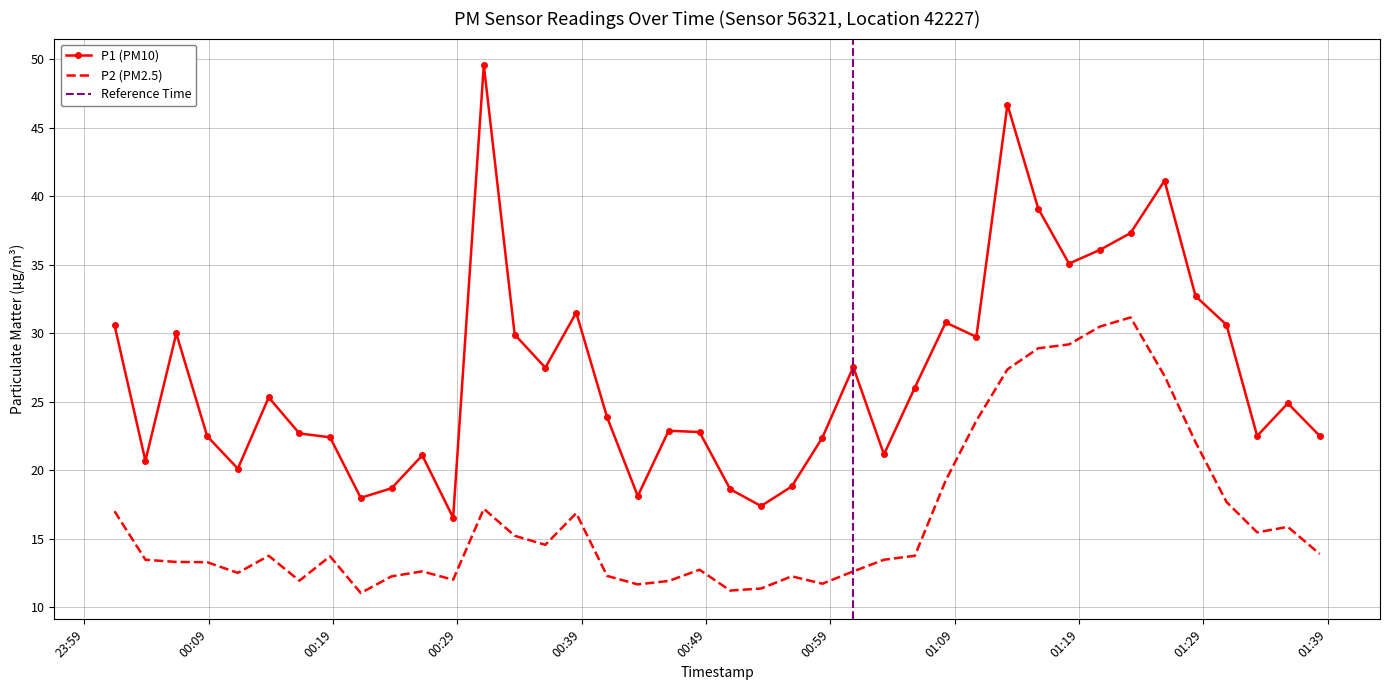

What is the total value across all series at 2022-07-23T00:48:28?

35.5